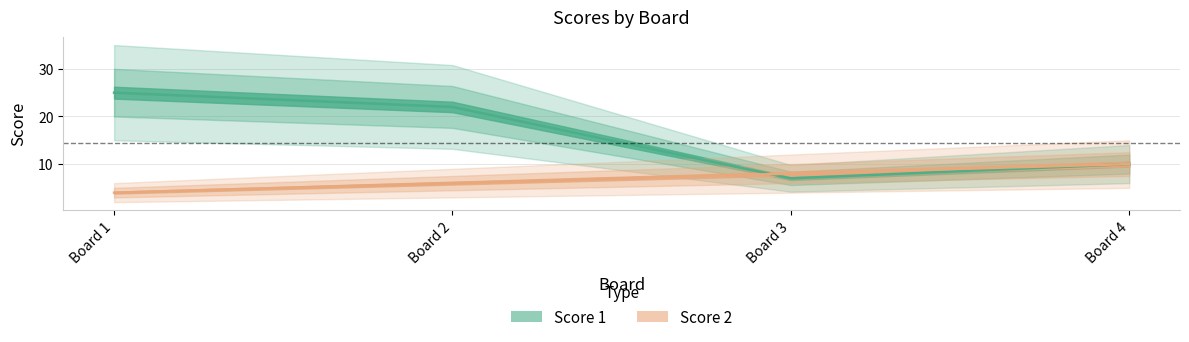

What is the sum of all Score 1 values?

64